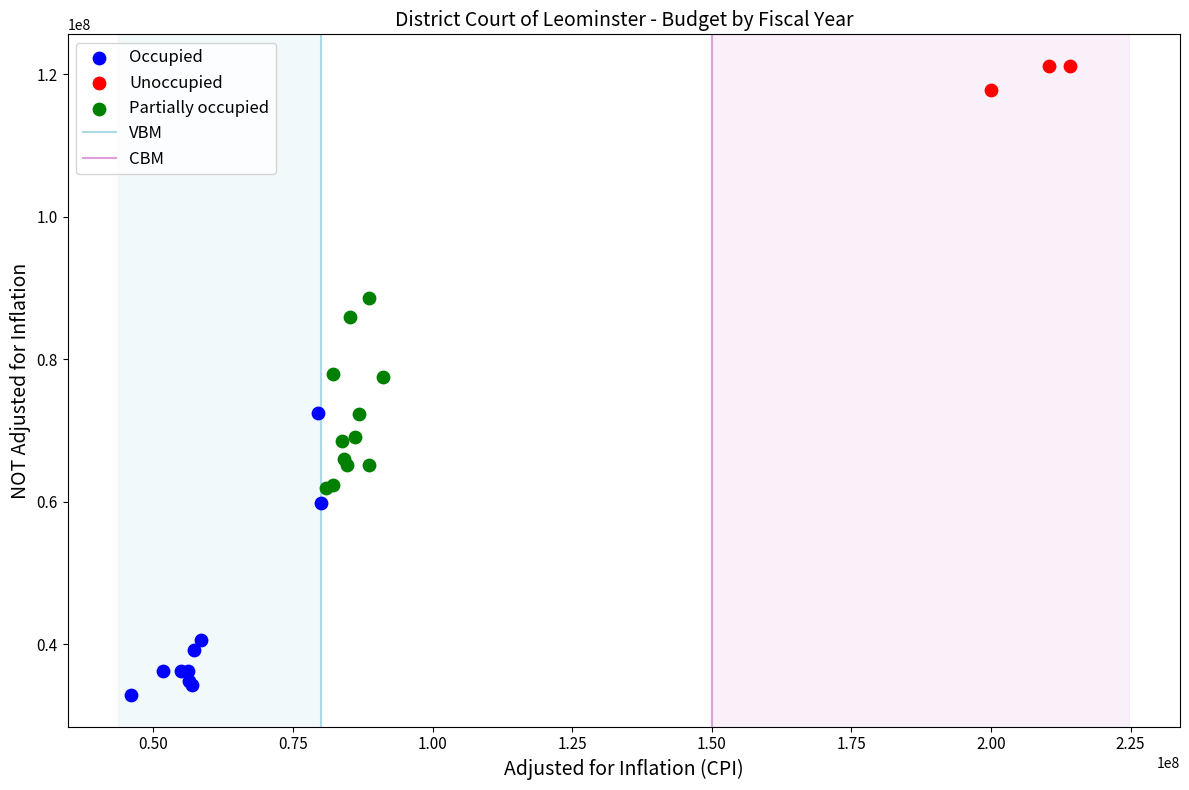

Which series has the widest spread of Y values?

Occupied